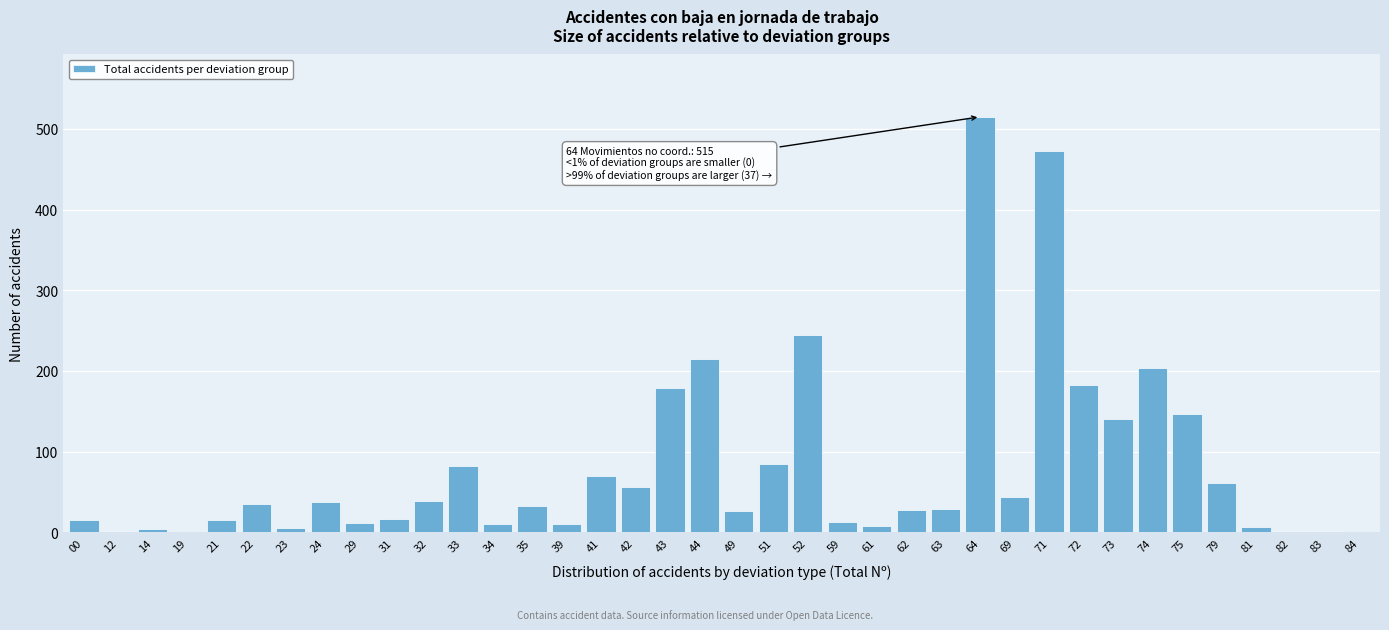

What is the change in value from 43 to 64?

+336